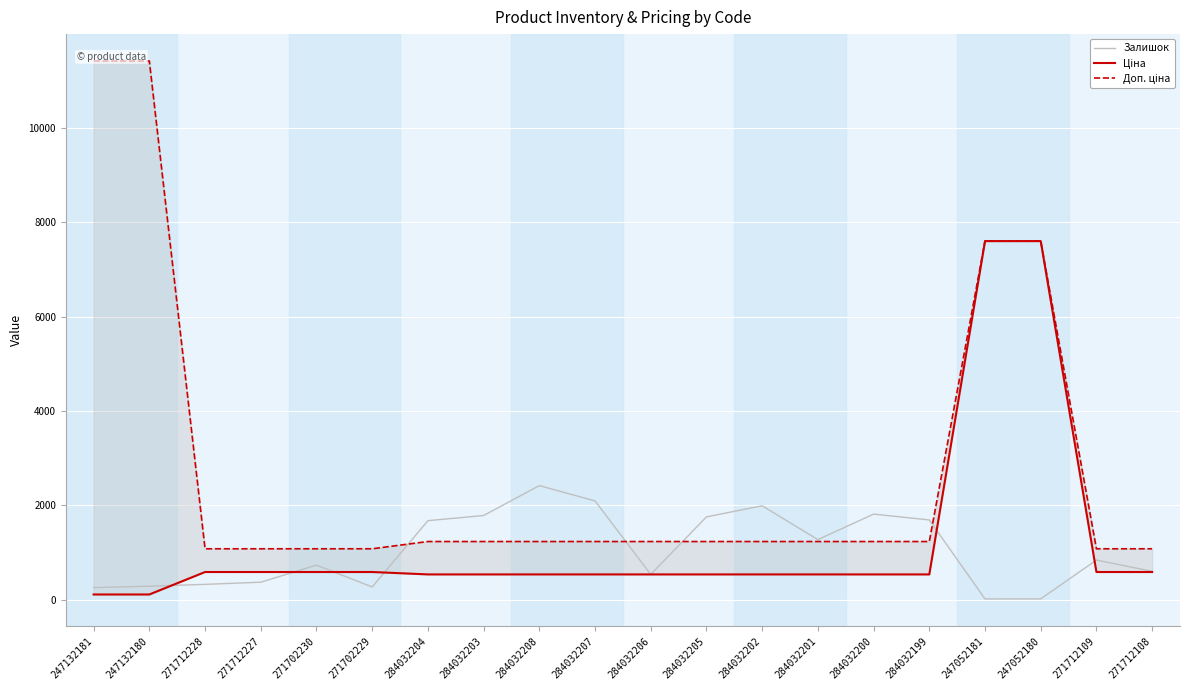

The value of Ціна at 271712228 is 341.2. True or false?

False